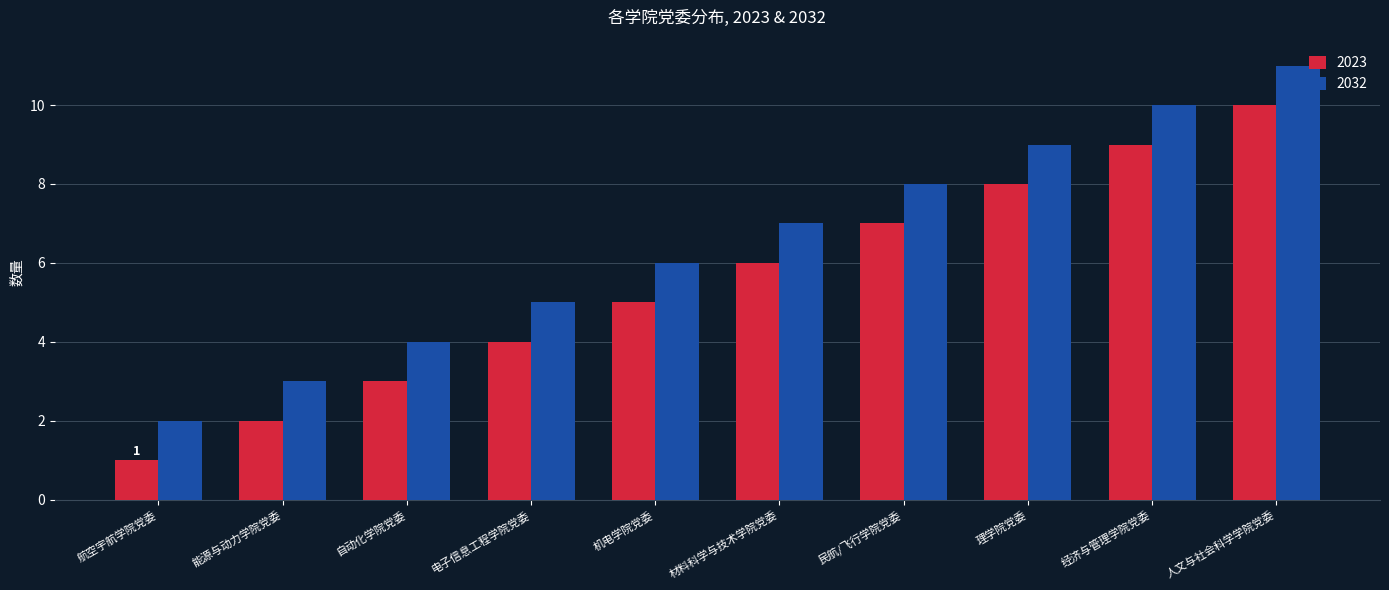

How many bars are there in each group?

2